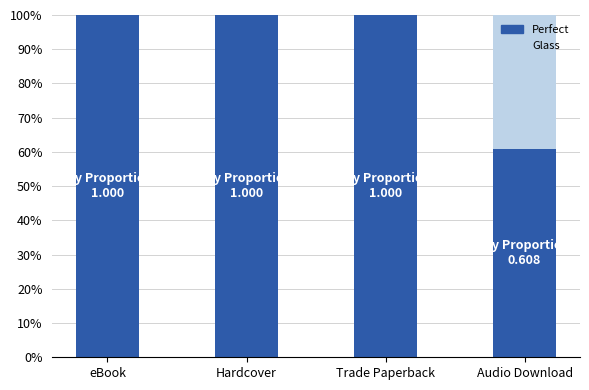

Does the chart contain stacked bars?

Yes